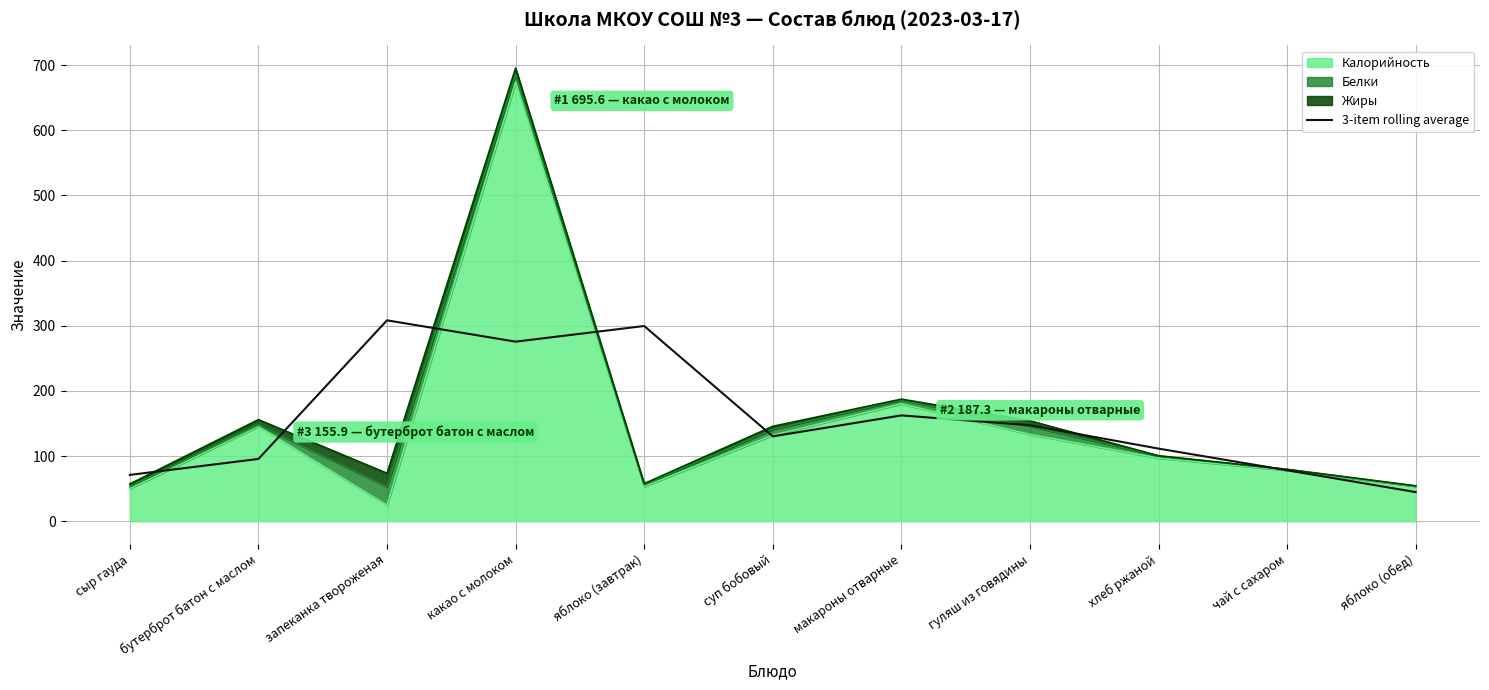

How many points are lower than both their immediate neighbors (excluding endpoints)?

2